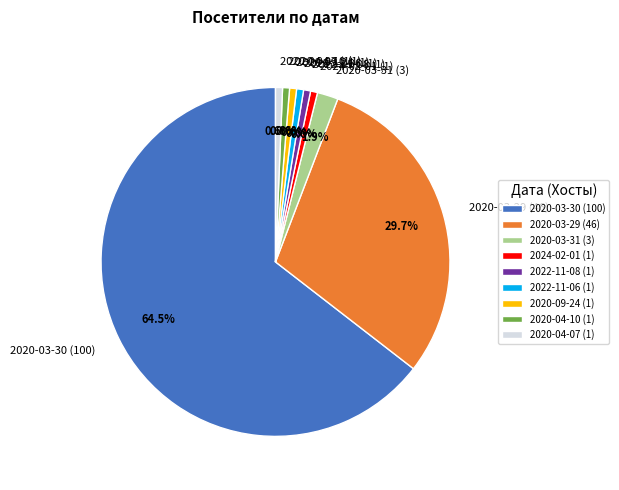

What percentage is NOT represented by 2020-03-31 (3)?

98.1%